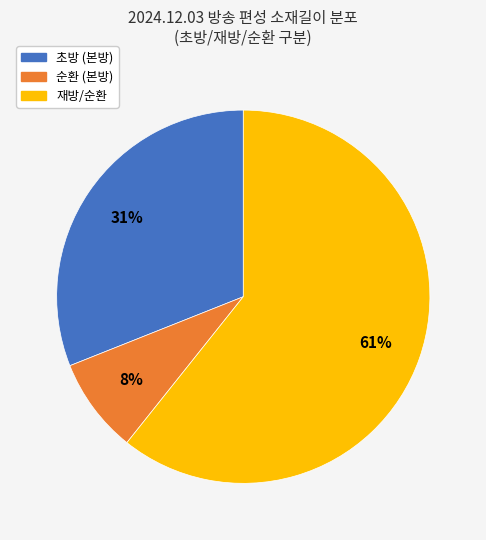

To the nearest percent, what is the average slice percentage?

33%